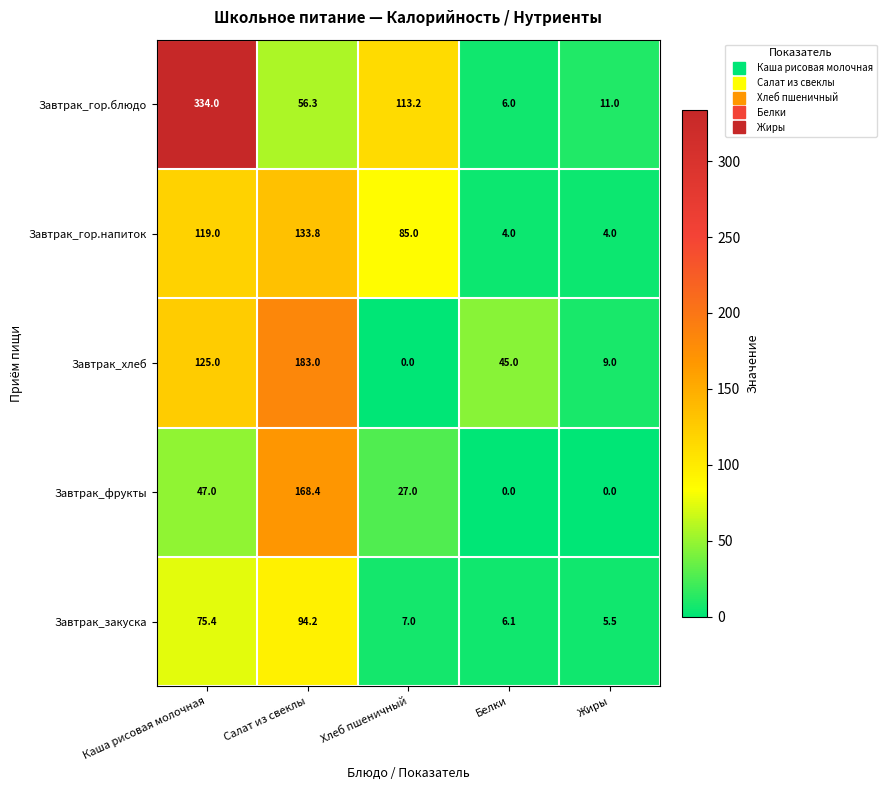

Count the number of categories in the chart.

5